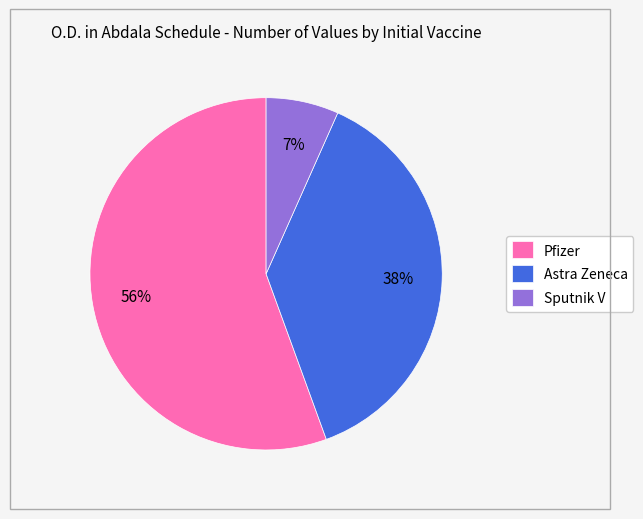

Does Sputnik V represent more than half of the total?

No